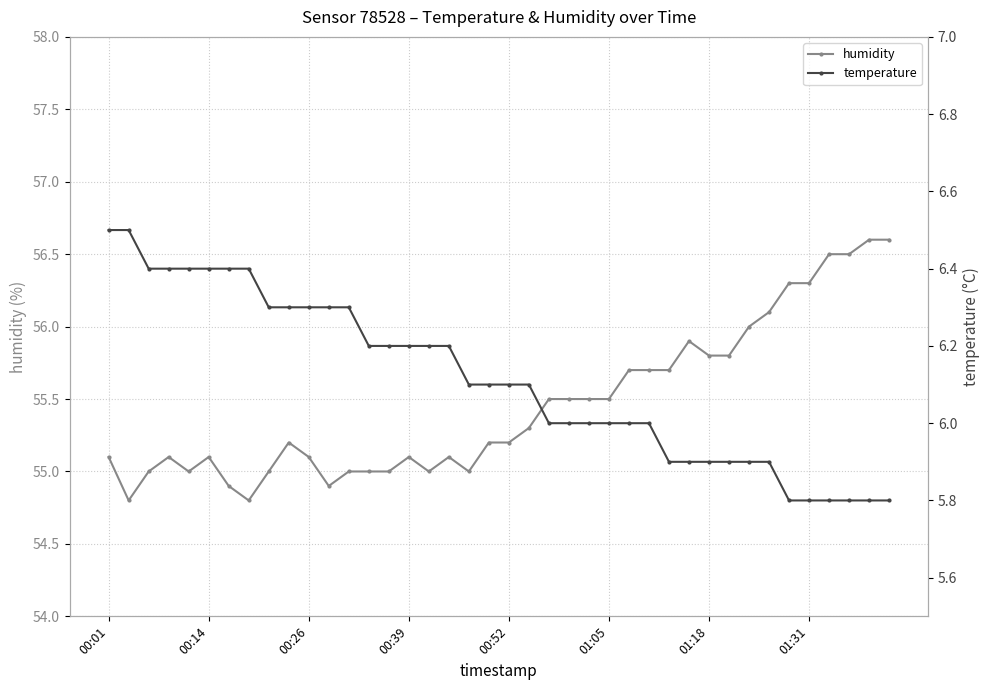

Which category has the highest value across all series?

38